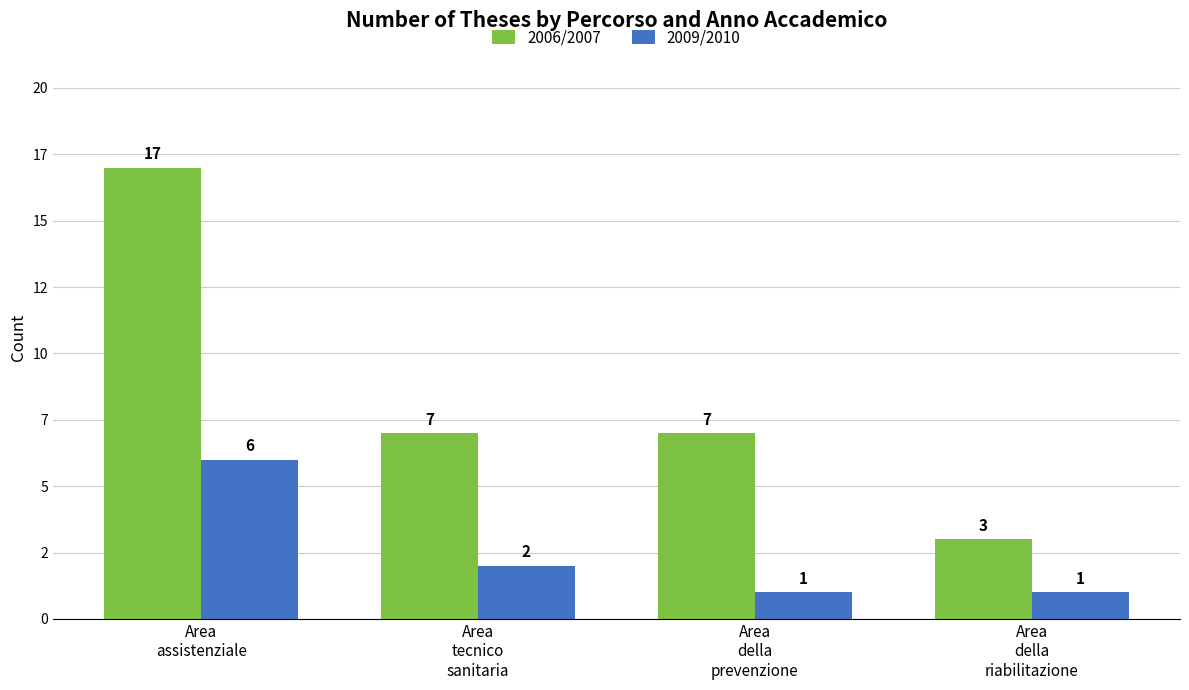

Reading right to left, extract all data points from this chart.

2006/2007: Area
della
riabilitazione=3	Area
della
prevenzione=7	Area
tecnico
sanitaria=7	Area
assistenziale=17
2009/2010: Area
della
riabilitazione=1	Area
della
prevenzione=1	Area
tecnico
sanitaria=2	Area
assistenziale=6